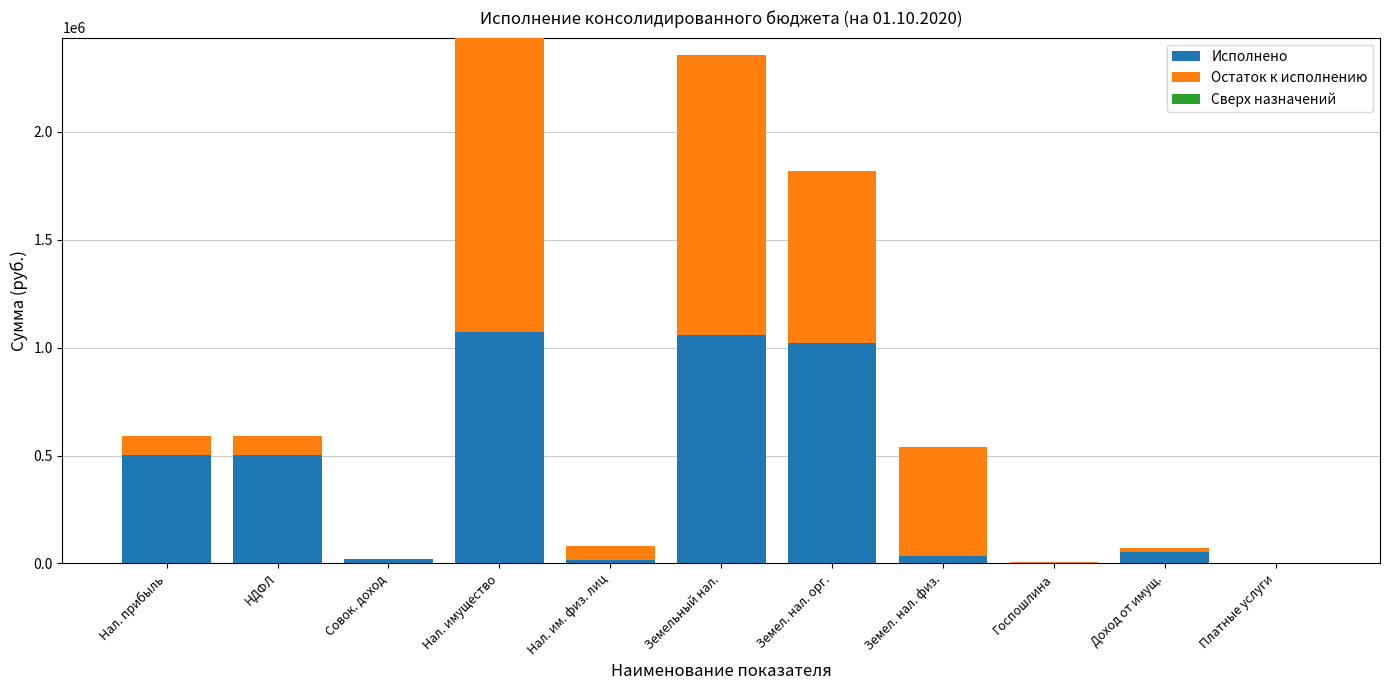

What is the highest value of the Исполнено series?

1072110.8